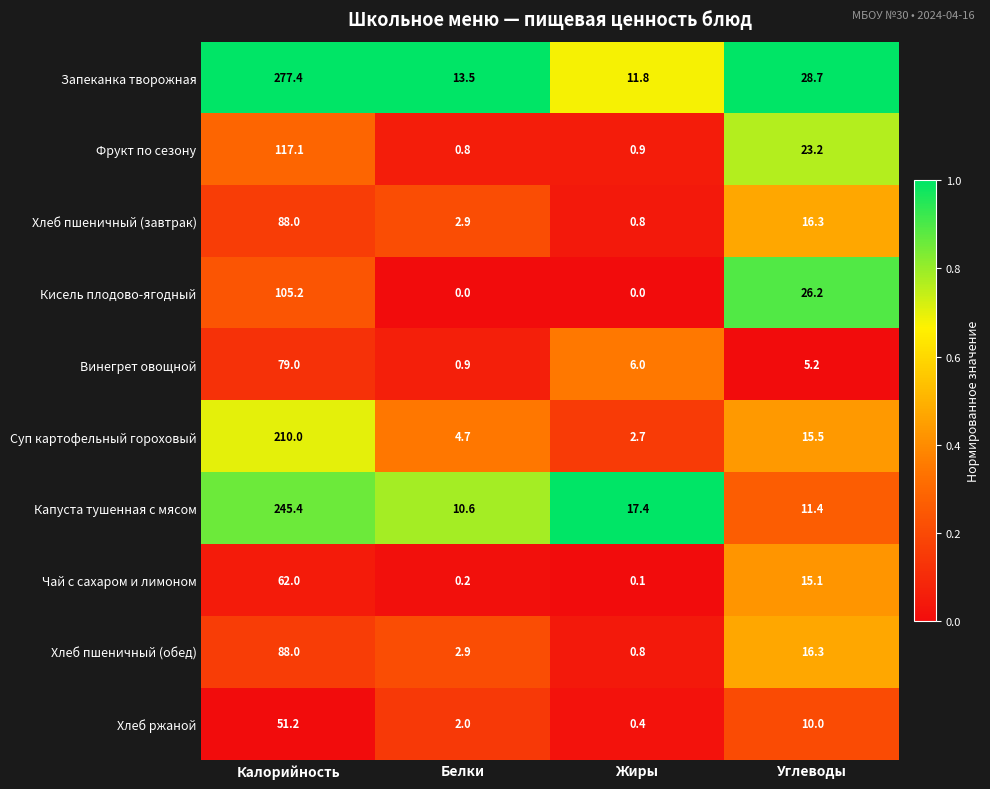

The Хлеб ржаной series shows 2.0 at Белки. True or false?

True